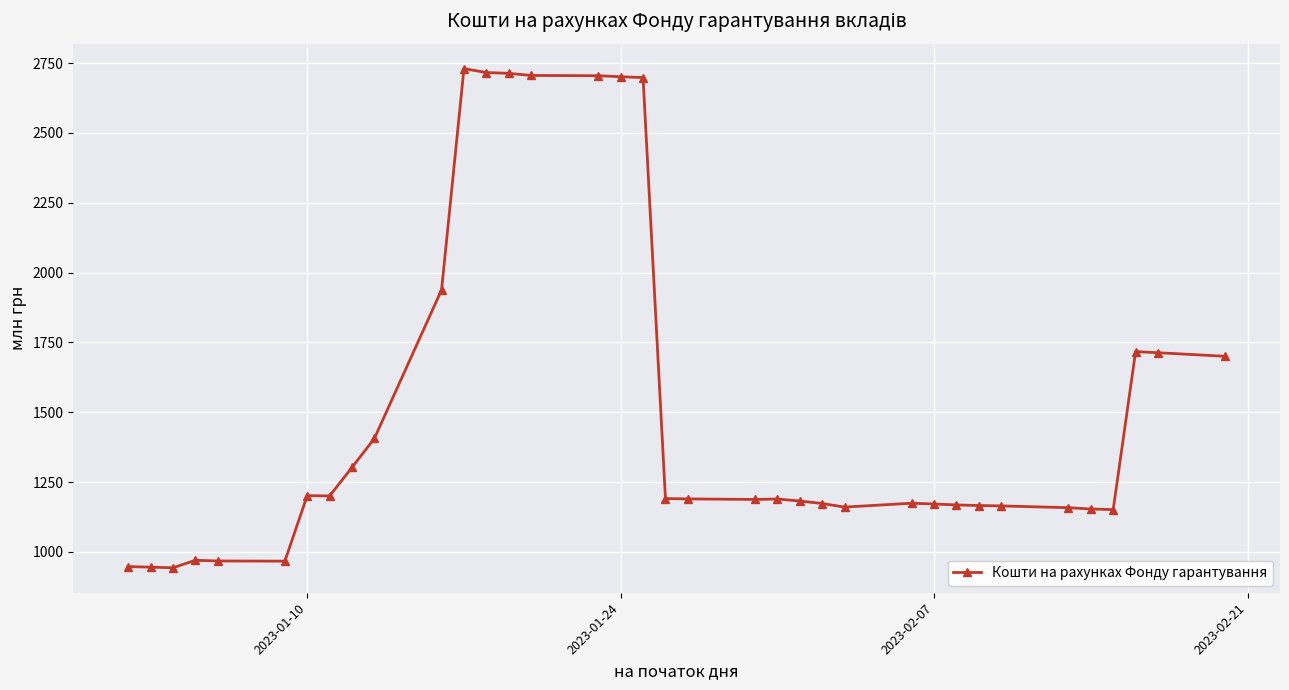

What is the minimum value shown in the chart?

942.8